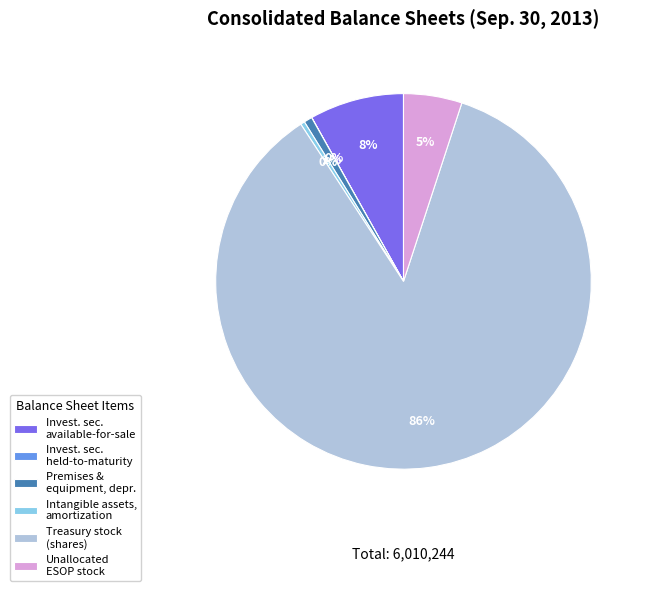

Does any single category account for the majority?

Yes